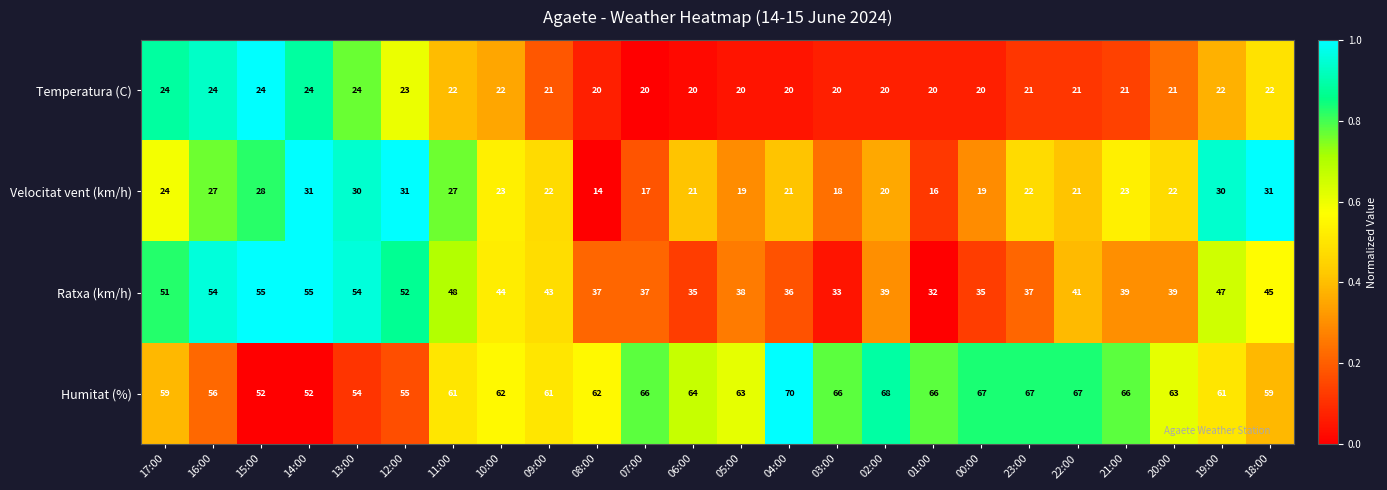

Which series has the widest spread of values?

Ratxa (km/h)